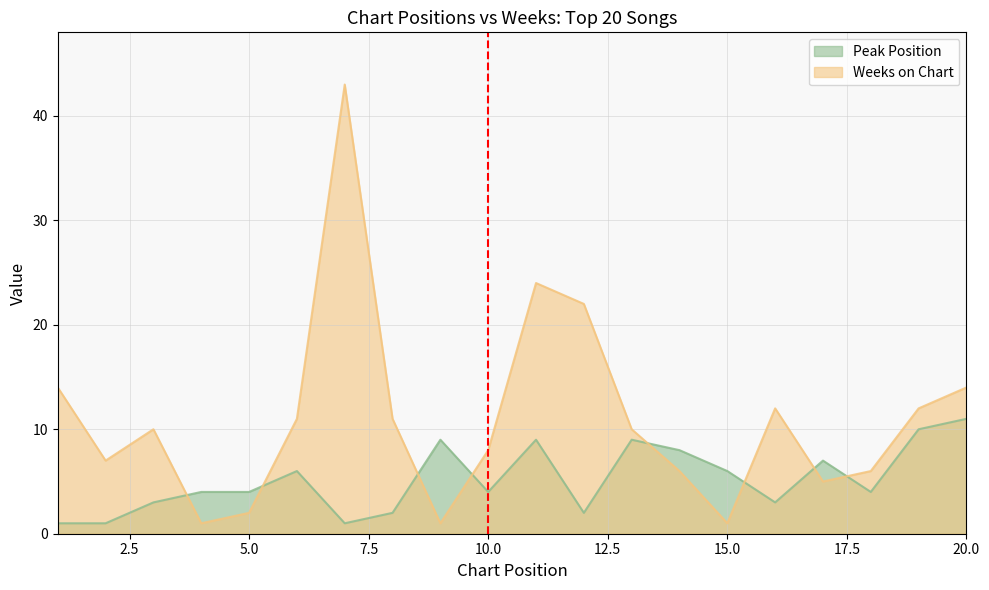

The value of Peak Position at 8 is 2. True or false?

True